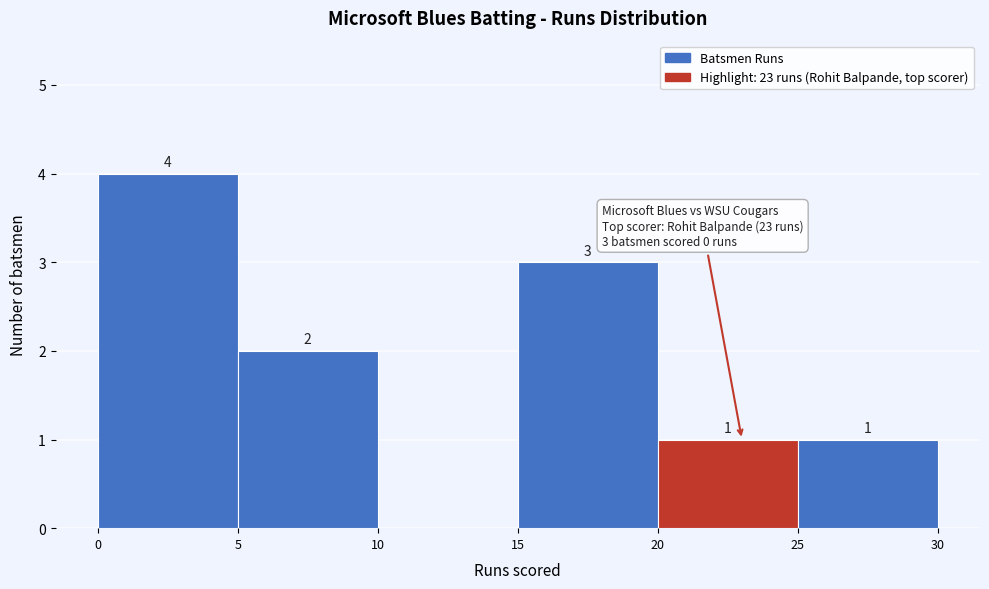

Which range on the x-axis has the tallest bar?

0 to 5